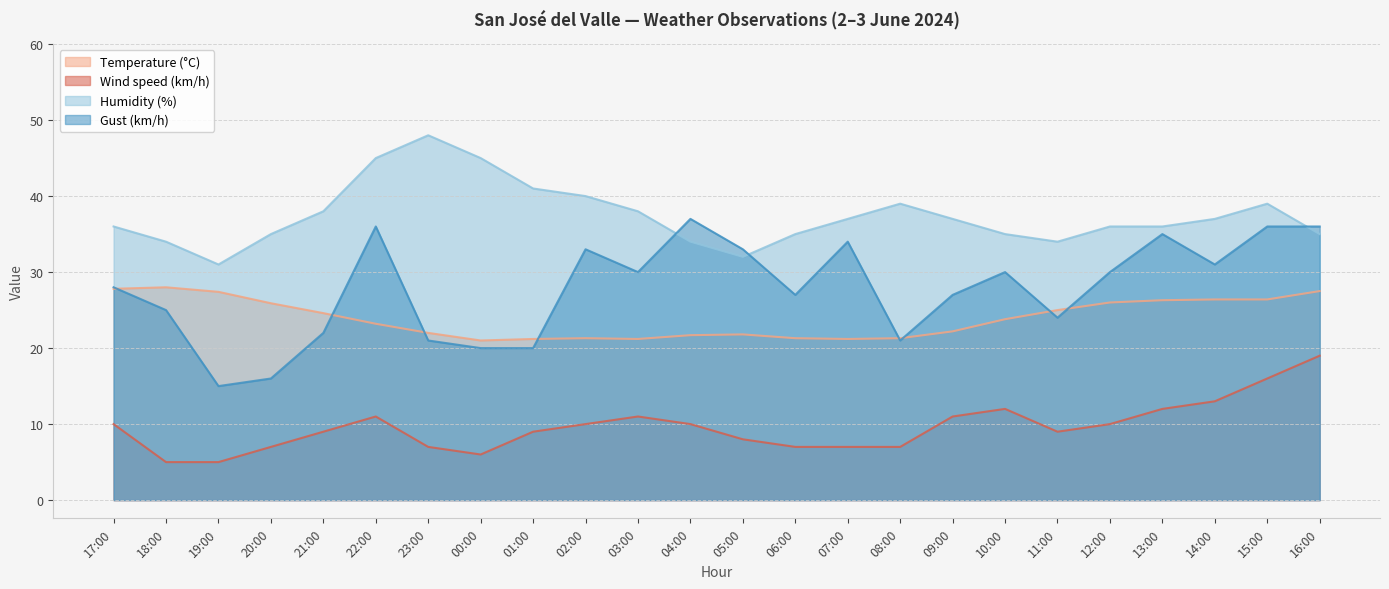

What is the value of the Wind speed (km/h) point at the 10th from the left?

10.0